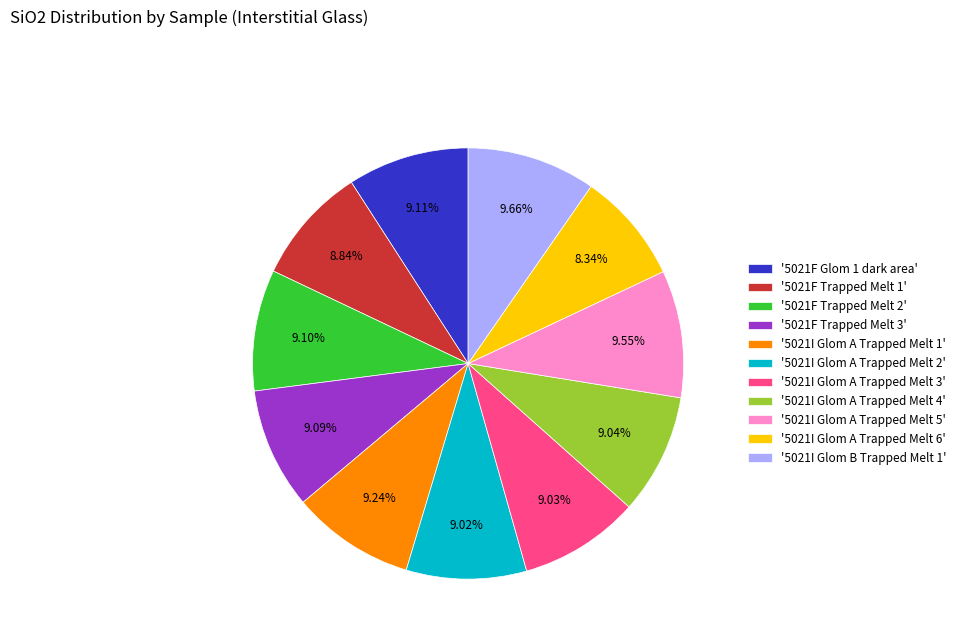

How many slices are in this pie chart?

11